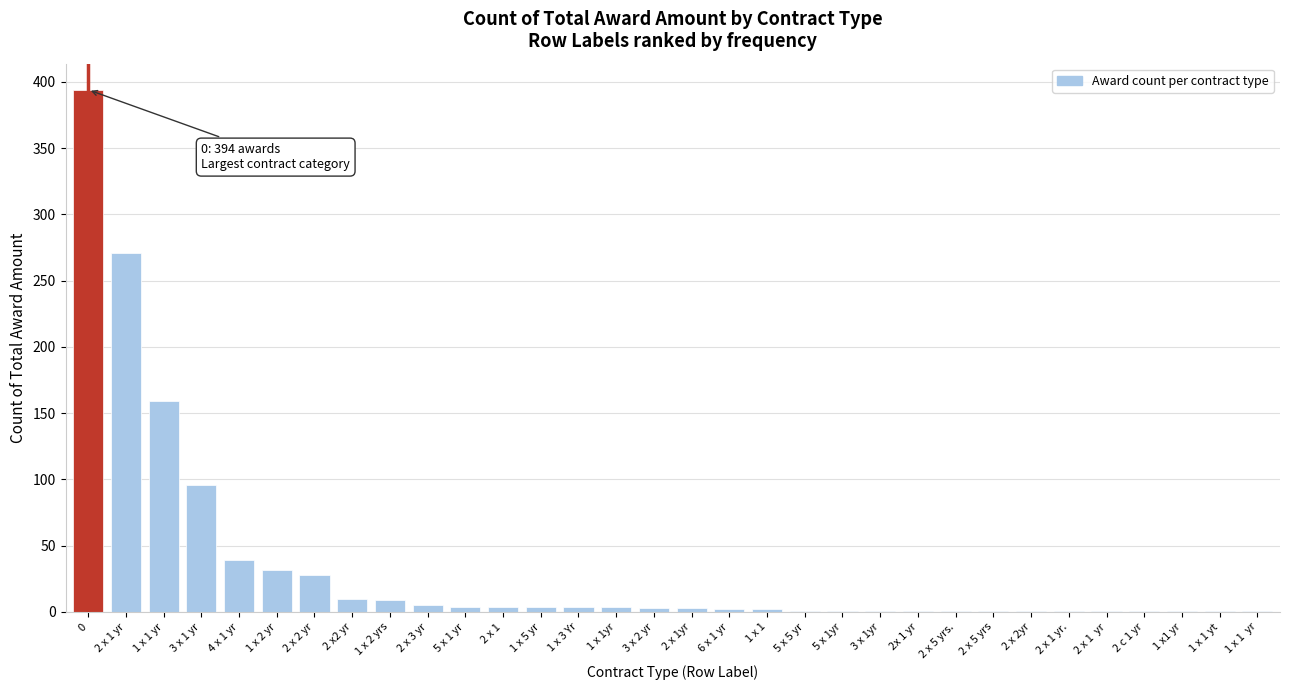

What is the greatest value displayed?

394